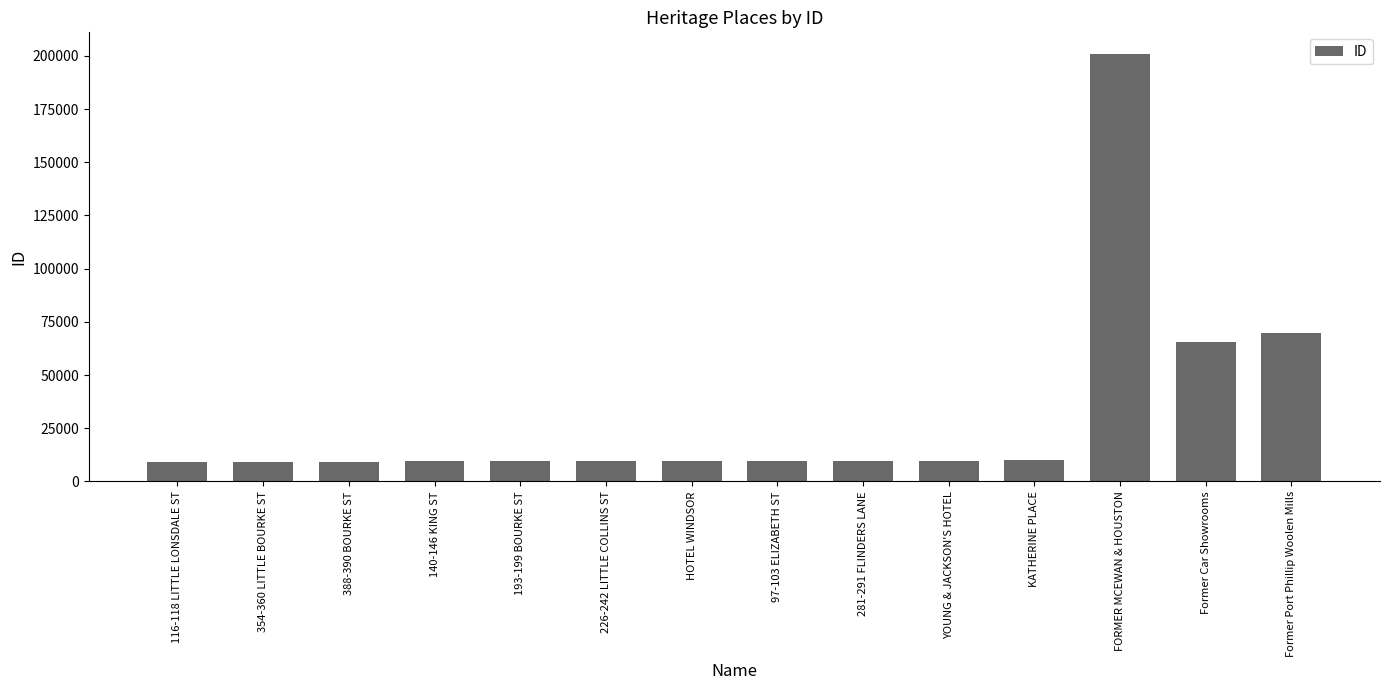

At which category does the chart reach its peak across all series?

FORMER MCEWAN & HOUSTON